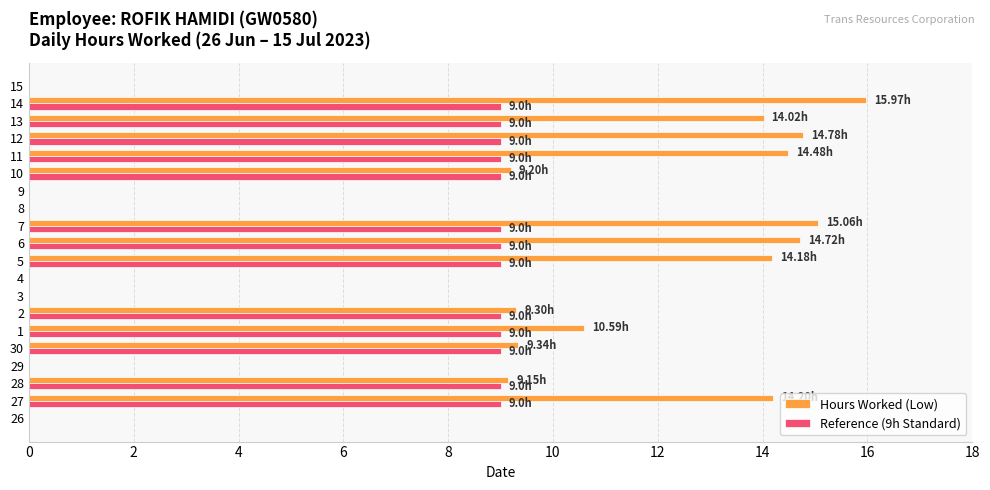

What is the sum of all Reference (9h Standard) values?

117.0